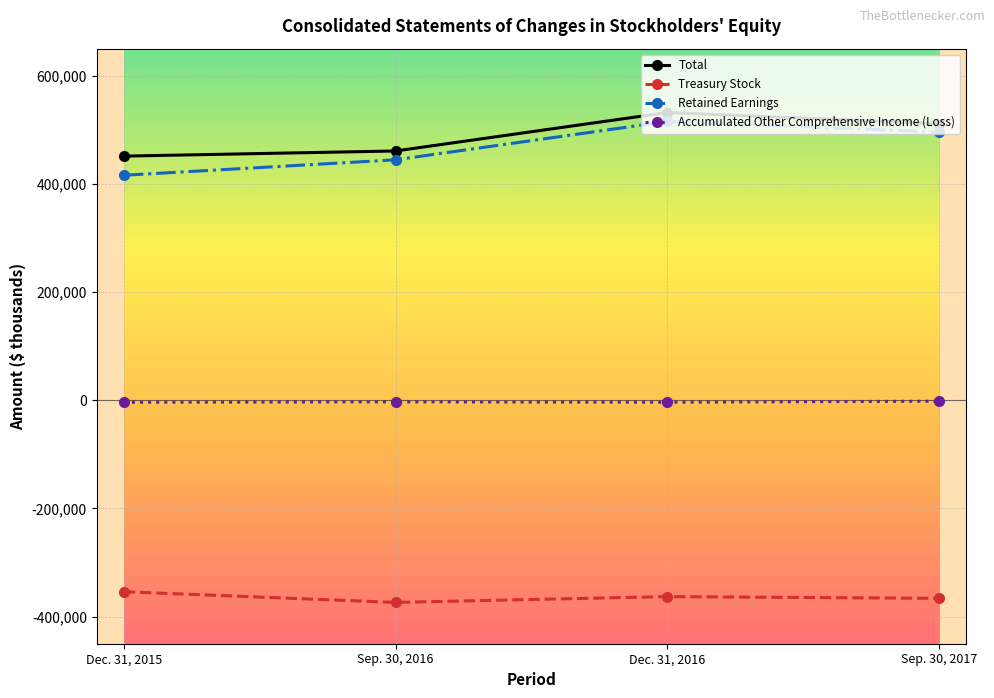

Rank the categories by Total value from lowest to highest.

Dec. 31, 2015, Sep. 30, 2016, Sep. 30, 2017, Dec. 31, 2016